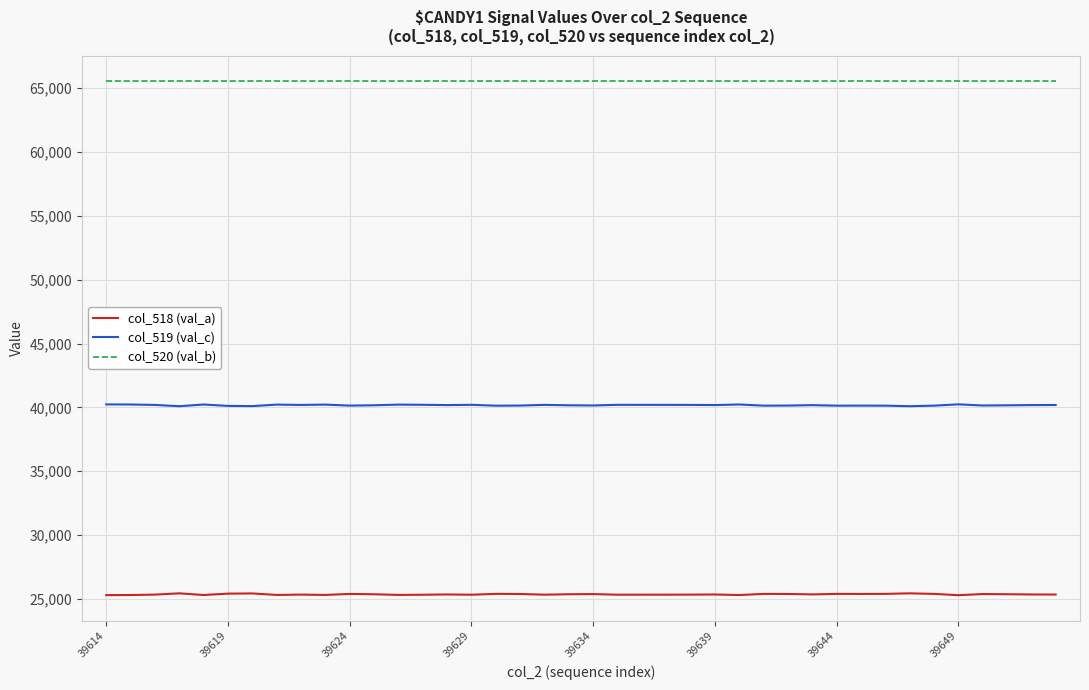

True or false: col_519 (val_c) and col_520 (val_b) cross at least once.

False